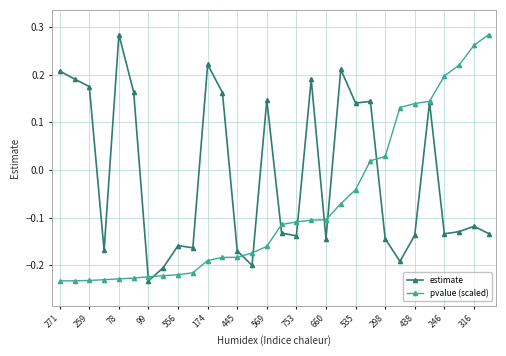

True or false: pvalue (scaled) and estimate intersect in this chart.

True